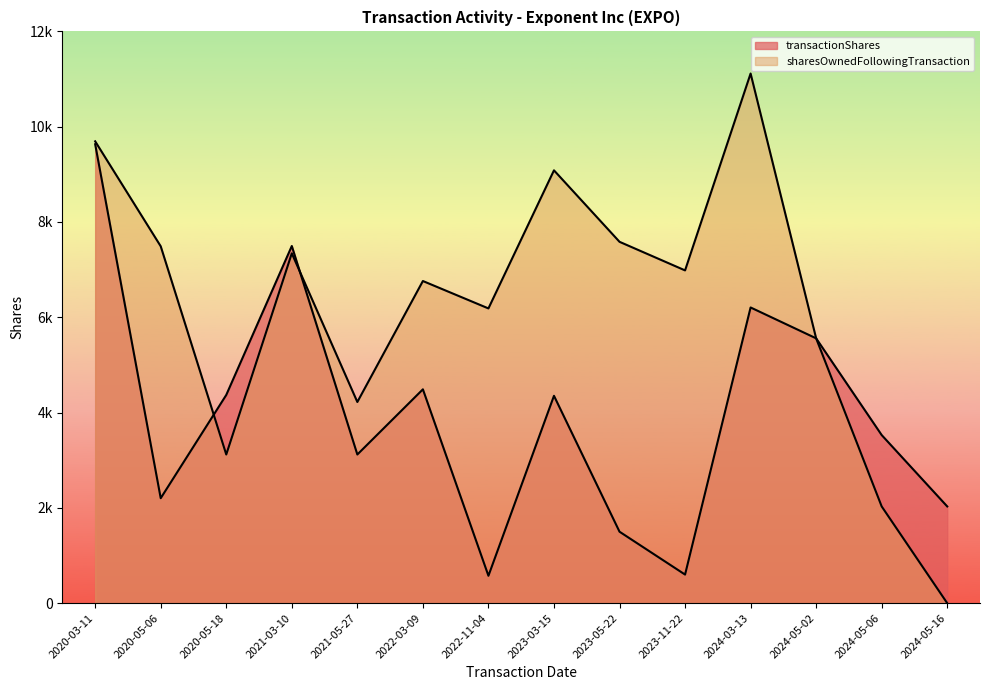

At which label does transactionShares first exceed 4352?

2020-03-11